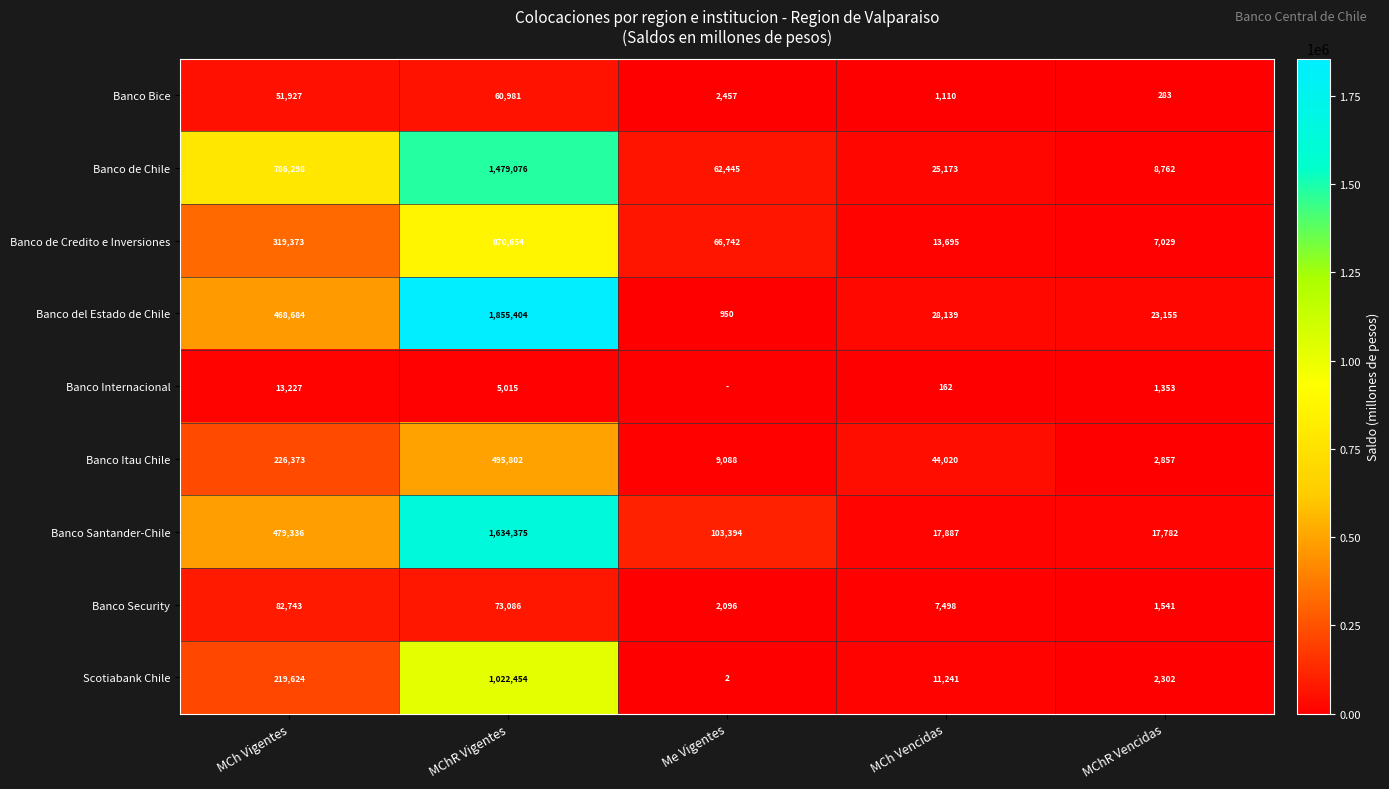

What is the total value across all series at MCh Vigentes?

2647585